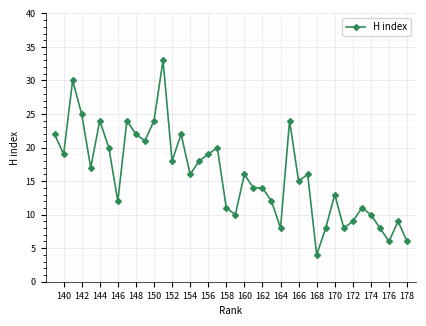

What is the sum of the values at 158 and 156?

30